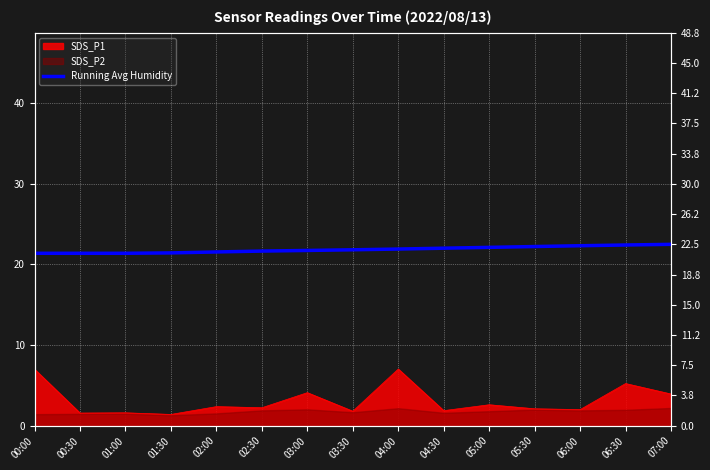

What is the average value?

21.9